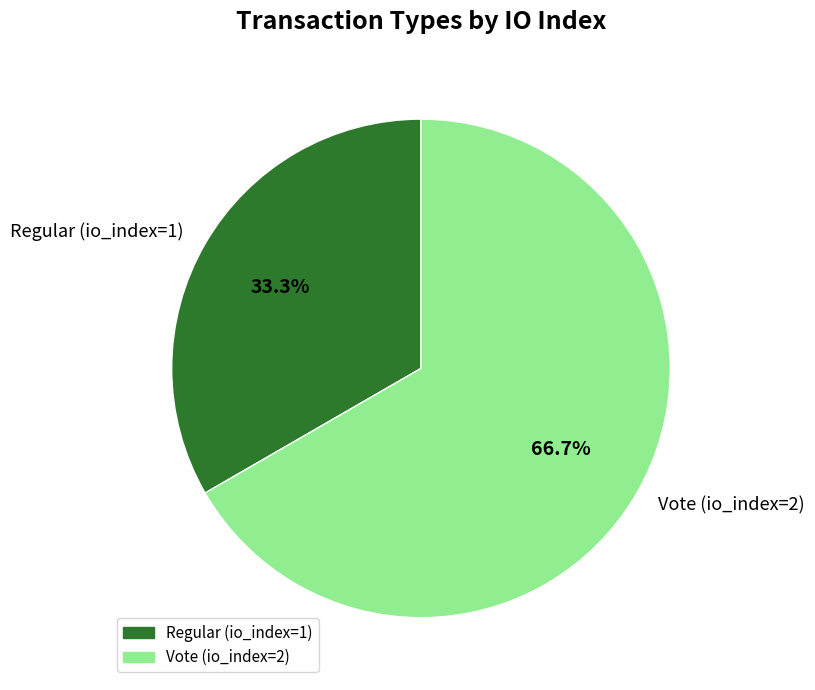

To the nearest percent, what is the average slice percentage?

50%